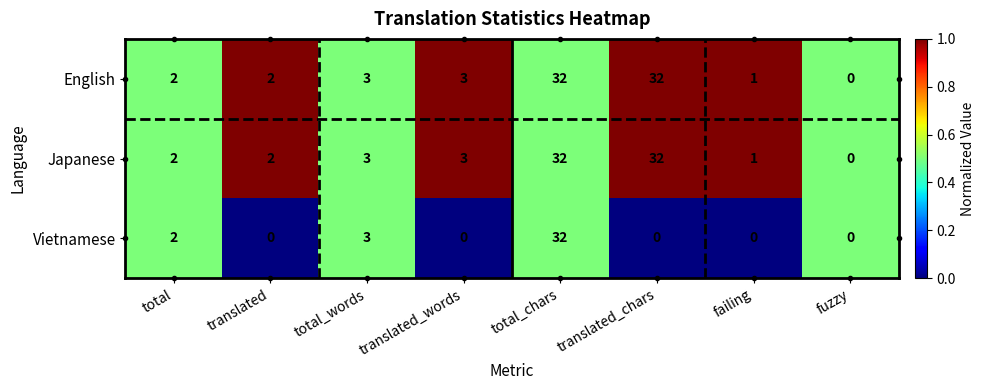

At which label is Vietnamese closest to 16?

total_words